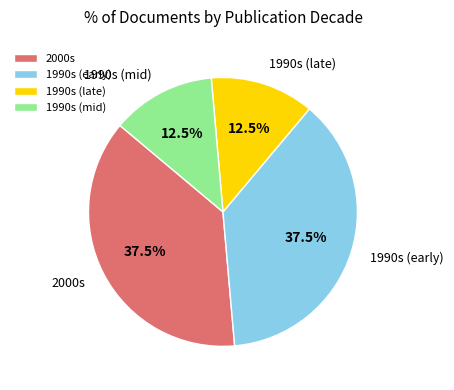

Is there any slice that represents more than half of the pie?

No